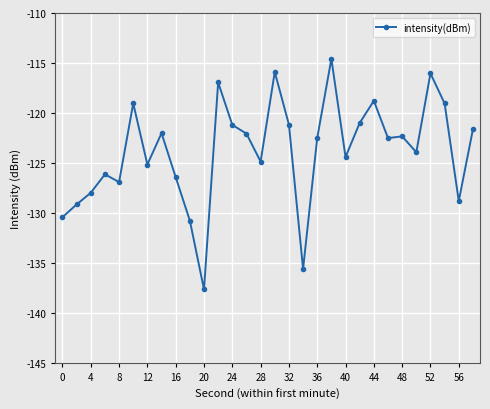

True or false: the data has more than 2 interior local peaks.

True